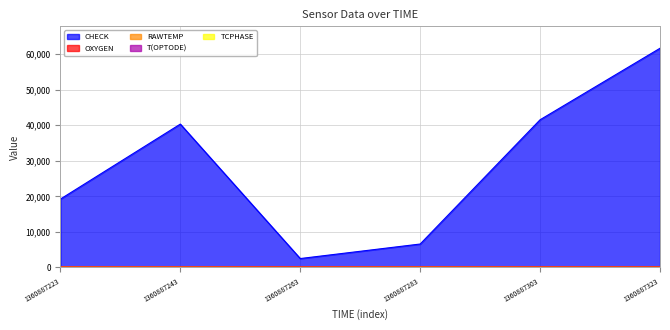

Rank the series at 1360887323 from lowest to highest value.

T(OPTODE), TCPHASE, RAWTEMP, OXYGEN, CHECK